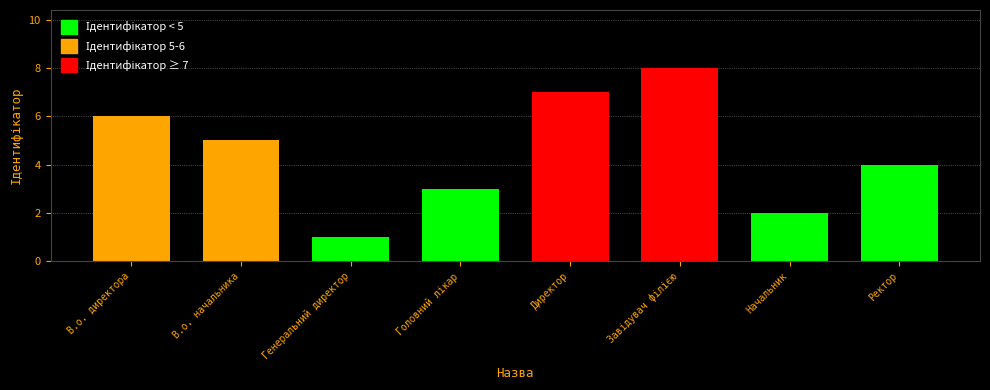

What is the label of the 3rd bar from the left?

Генеральний директор